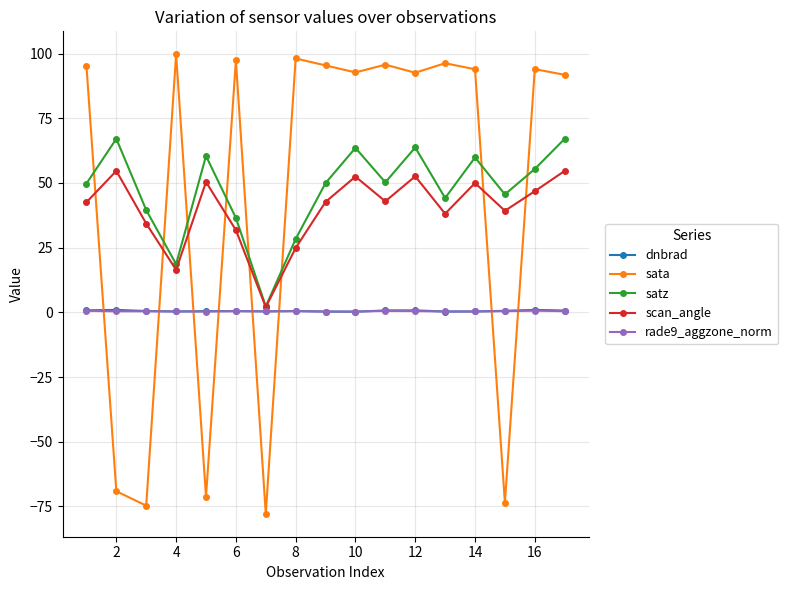

What is the lowest value of the sata series?

-77.8